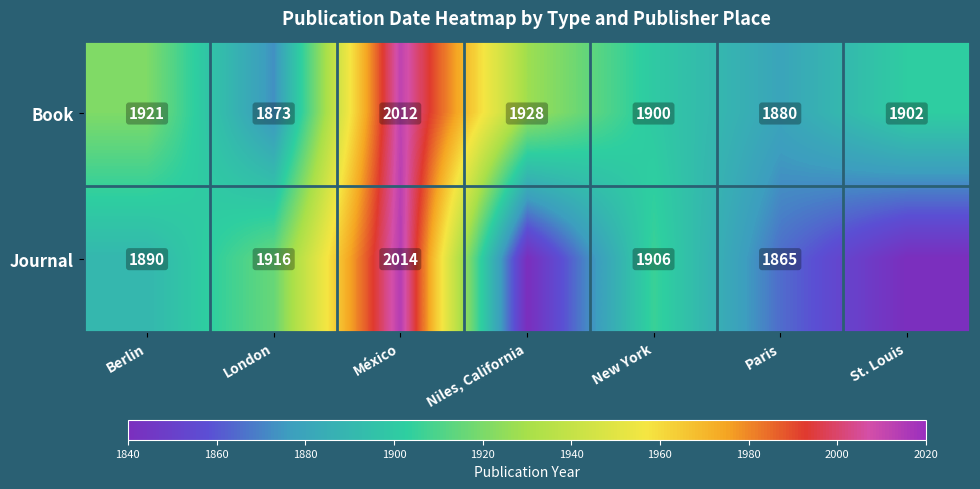

Which category has the lowest value in the Book series?

London